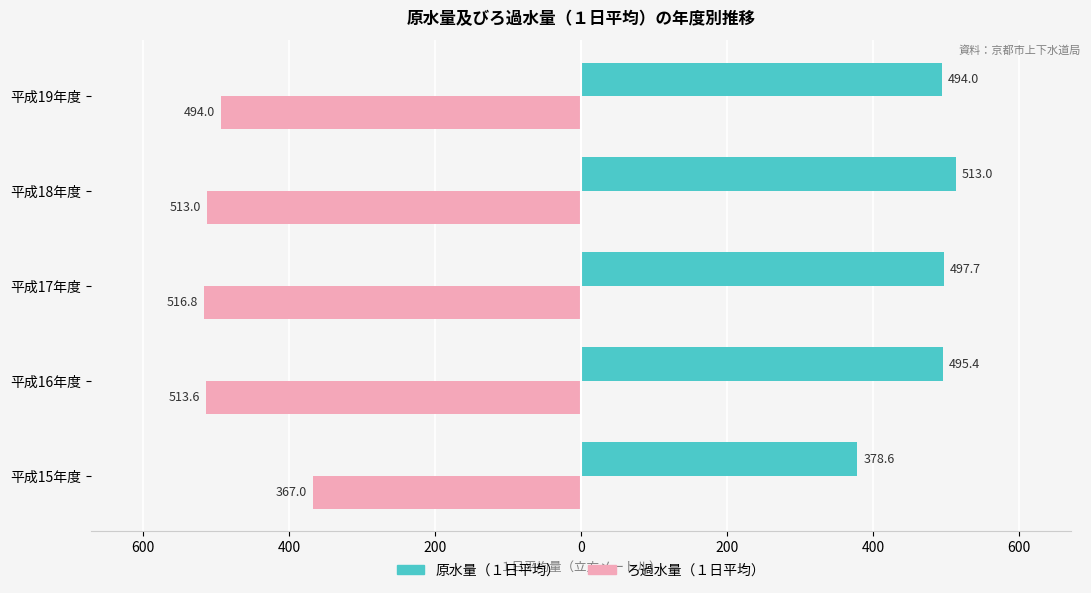

What is the value of the 原水量（１日平均） bar at the 2nd from the left?

495.4